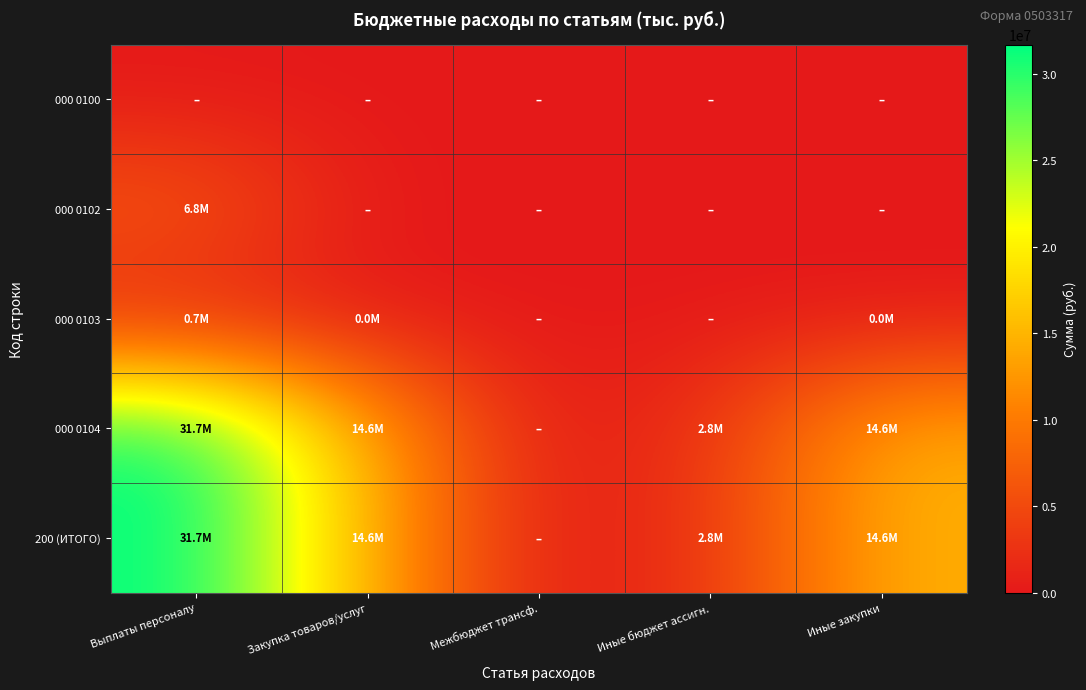

Which series has the largest range (max minus min)?

000 0104